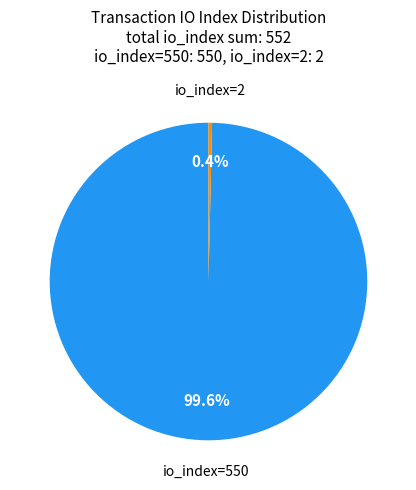

To the nearest percent, what is the average slice percentage?

50%